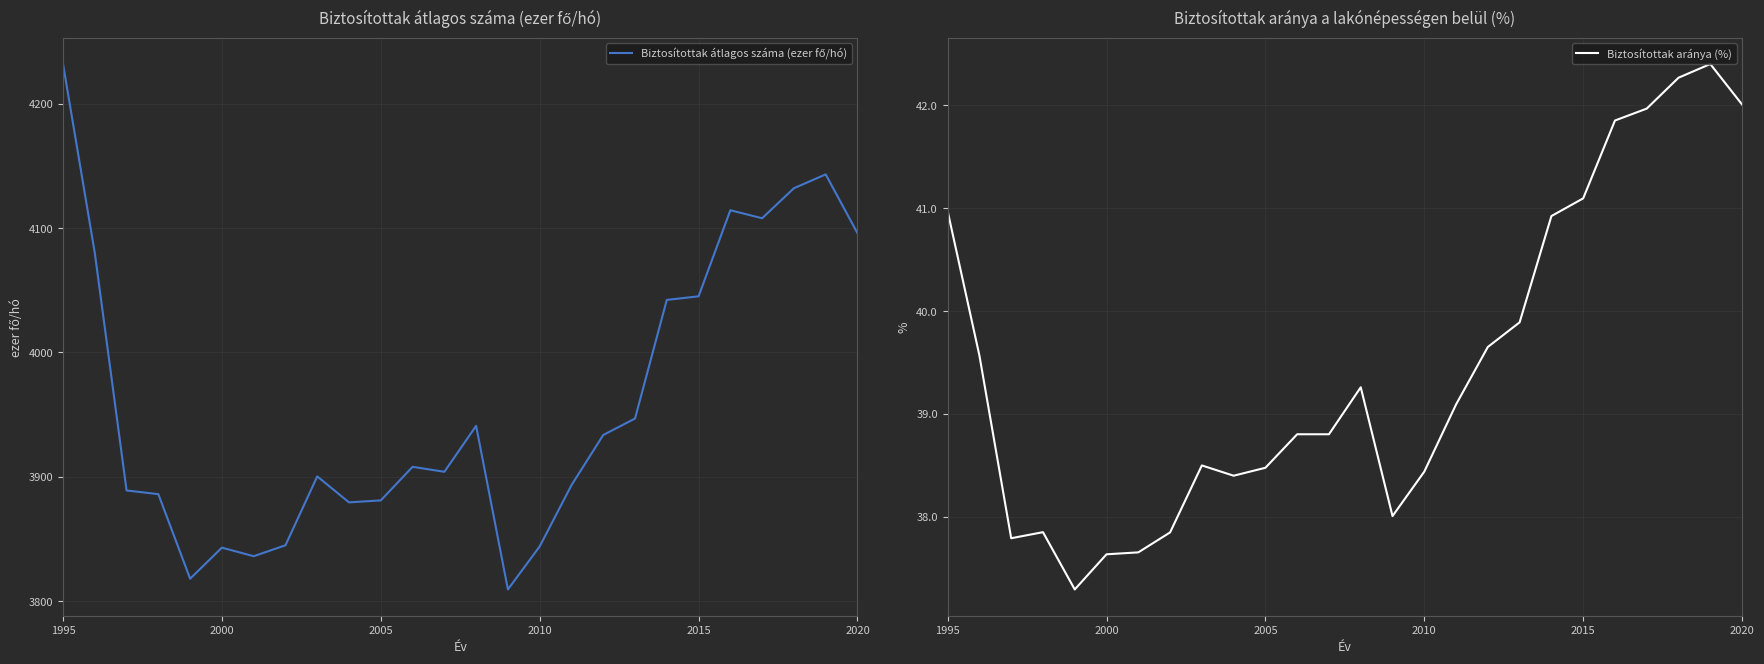

What is the average value of the Biztosítottak átlagos száma (ezer fő/hó) series?

3959.6